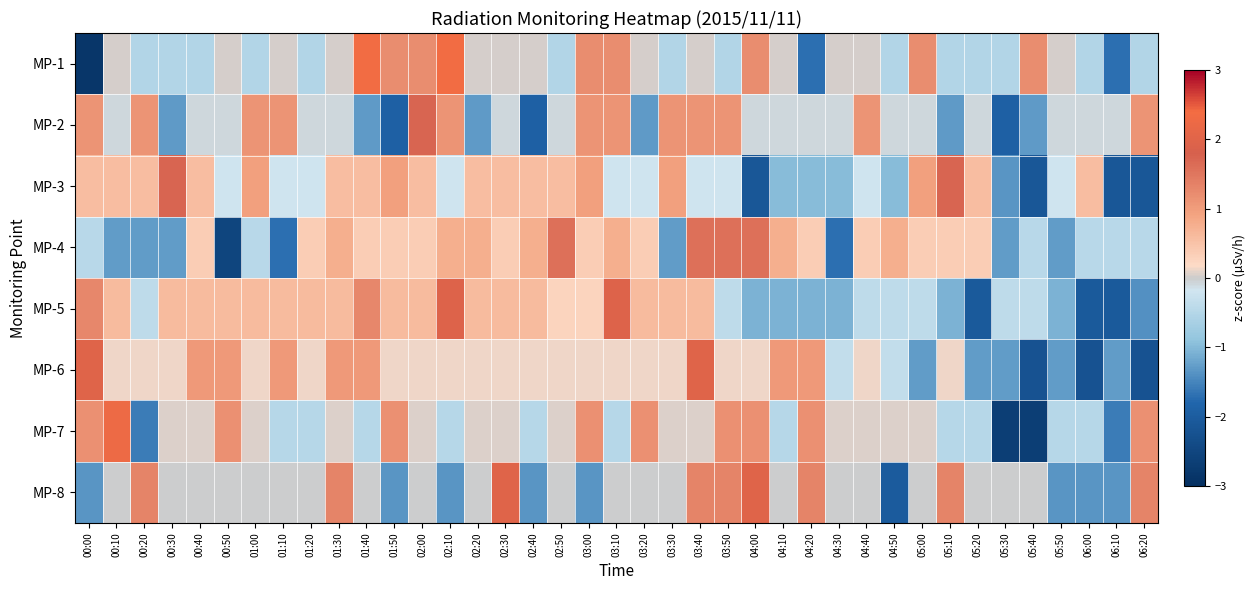

How many distinct data groups are displayed?

8